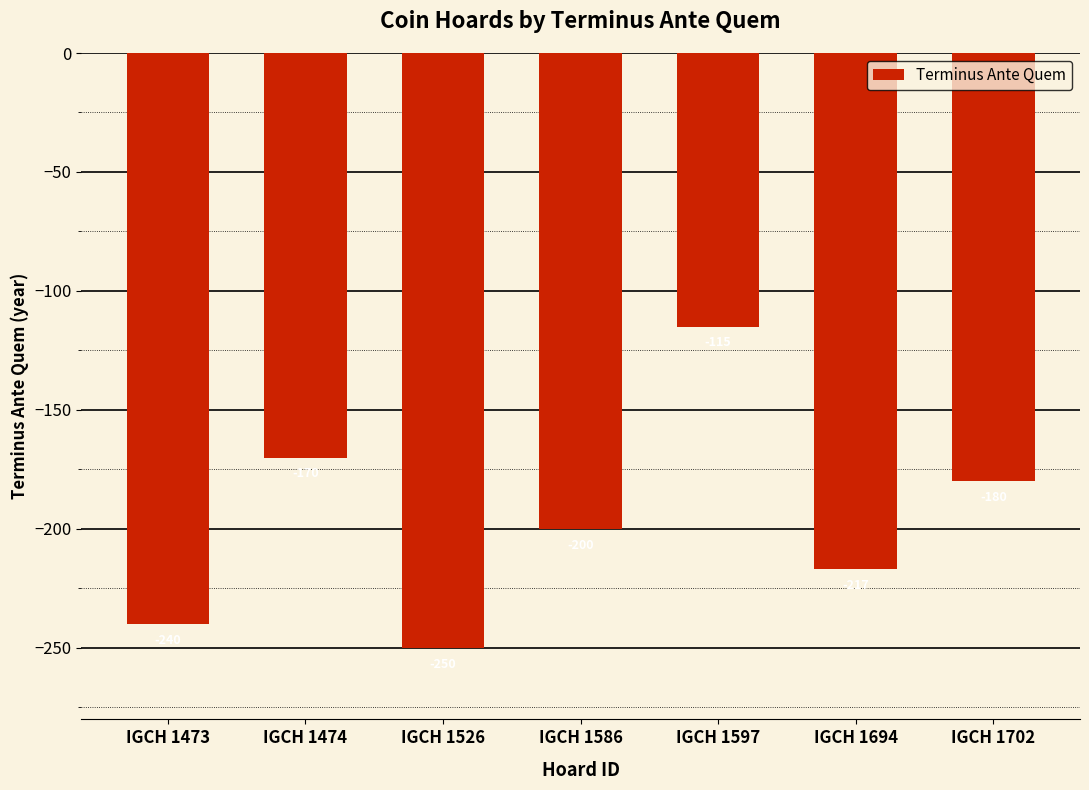

Reading left to right, extract all data points from this chart.

IGCH 1473=-240	IGCH 1474=-170	IGCH 1526=-250	IGCH 1586=-200	IGCH 1597=-115	IGCH 1694=-217	IGCH 1702=-180